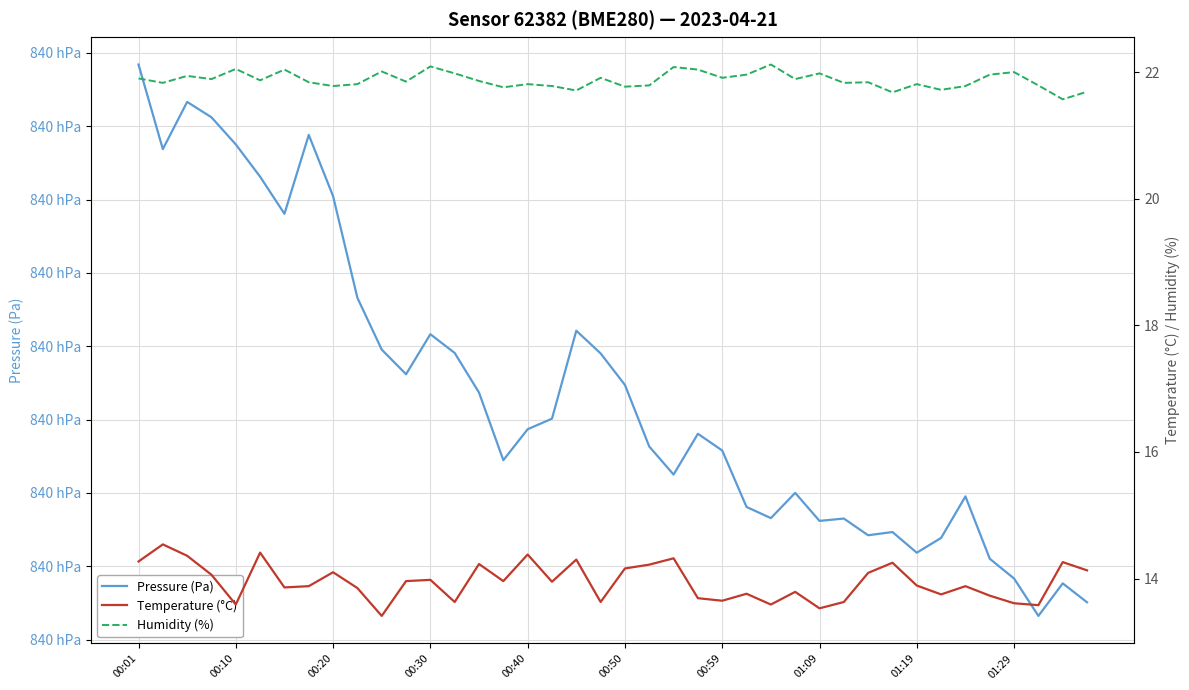

True or false: Temperature (°C) has a value of 8.8 at 00:20.

False